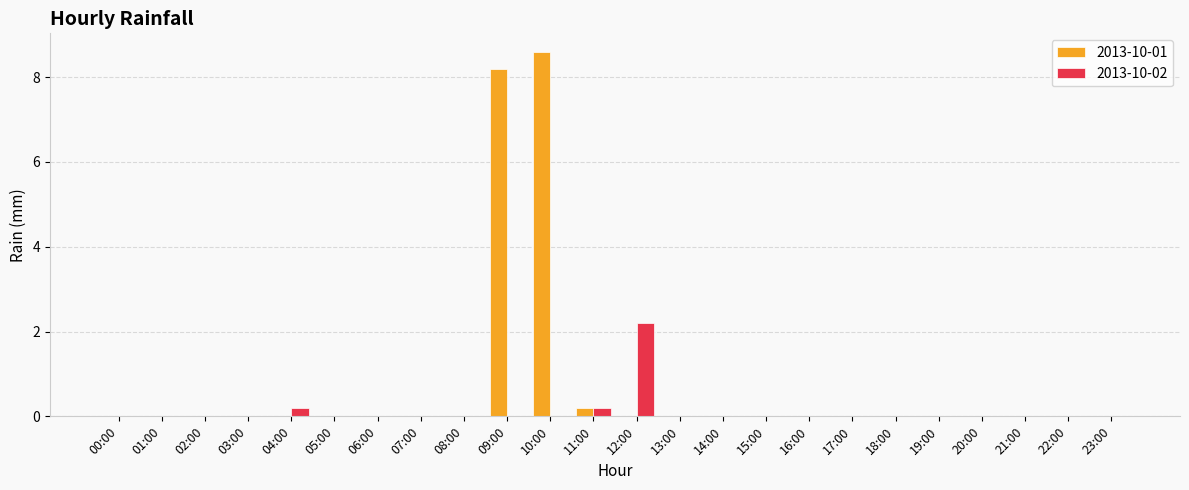

At which label does 2013-10-02 reach its peak?

12:00